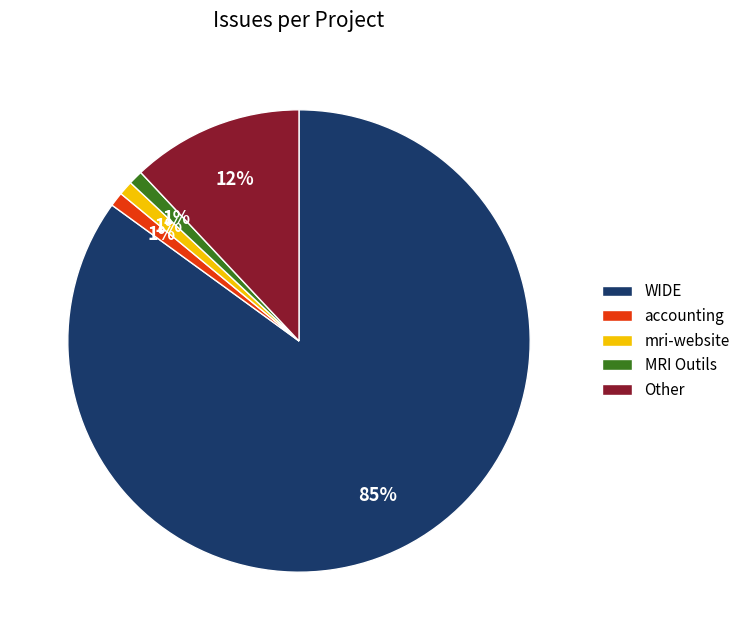

To the nearest percent, what portion does WIDE represent?

85%